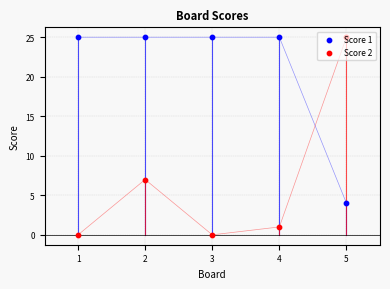

At how many categories does at least one series exceed 7?

5